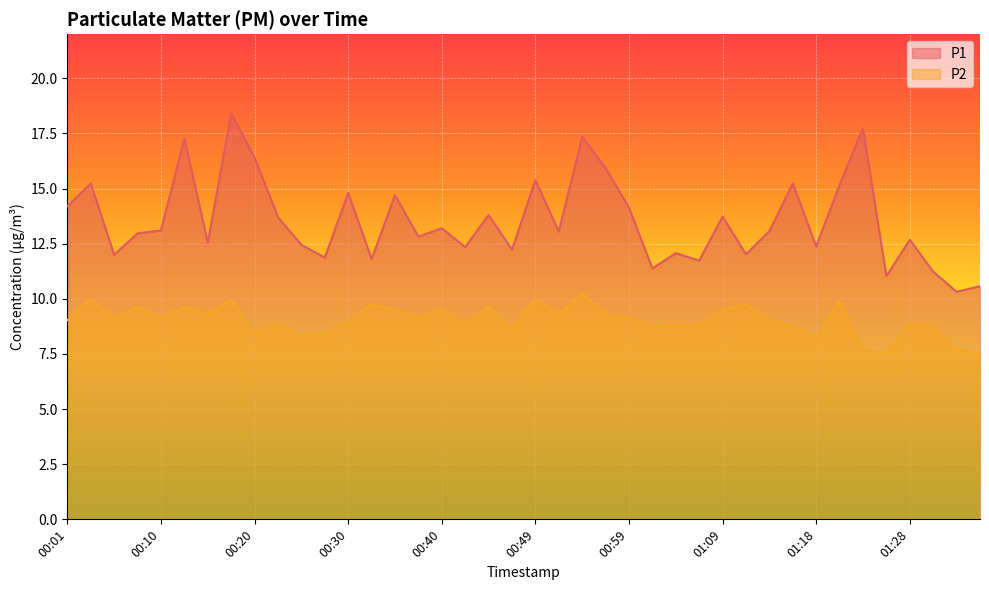

How many data points does each series have?

40